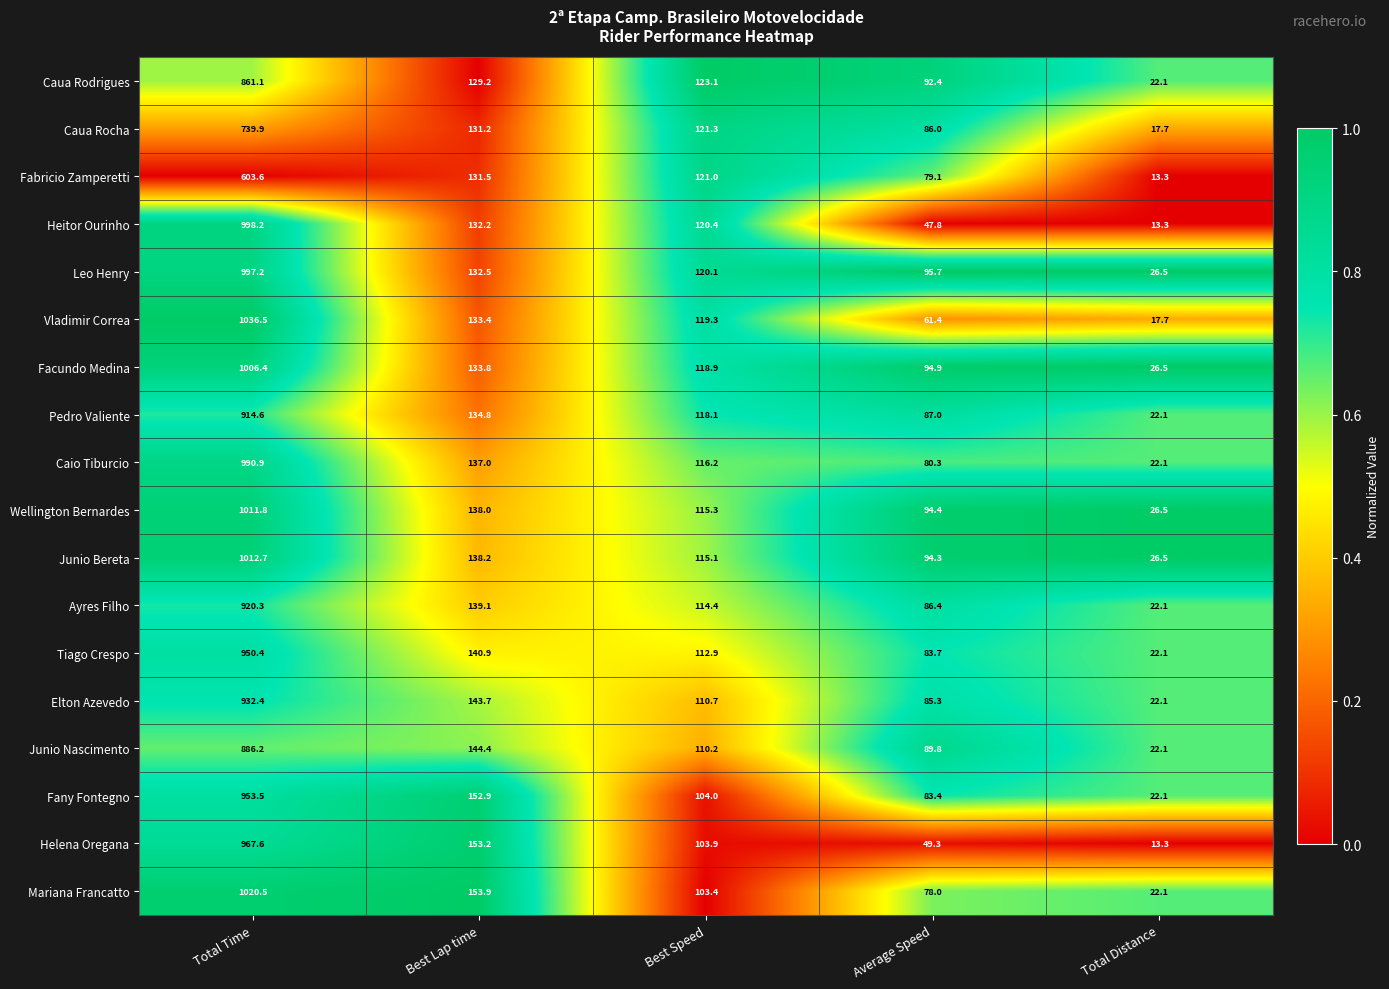

At Total Time, list the series in order from smallest to largest.

Fabricio Zamperetti, Caua Rocha, Caua Rodrigues, Junio Nascimento, Pedro Valiente, Ayres Filho, Elton Azevedo, Tiago Crespo, Fany Fontegno, Helena Oregana, Caio Tiburcio, Leo Henry, Heitor Ourinho, Facundo Medina, Wellington Bernardes, Junio Bereta, Mariana Francatto, Vladimir Correa